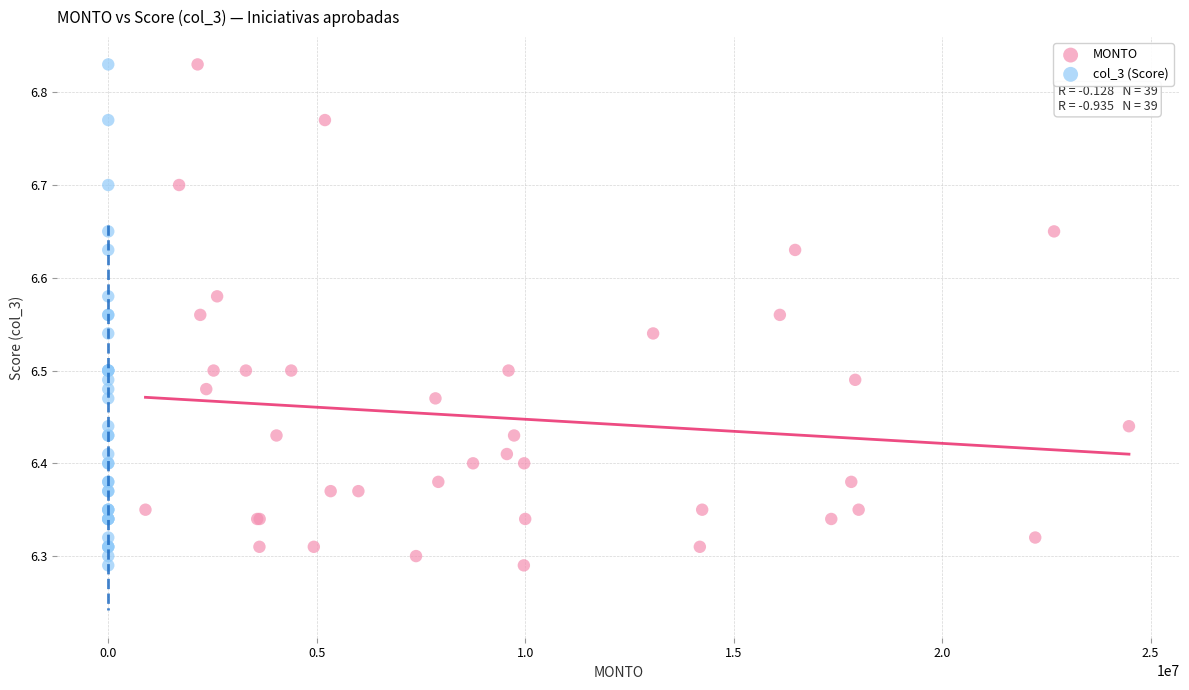

What are all the series names shown in the legend?

MONTO, col_3 (Score)